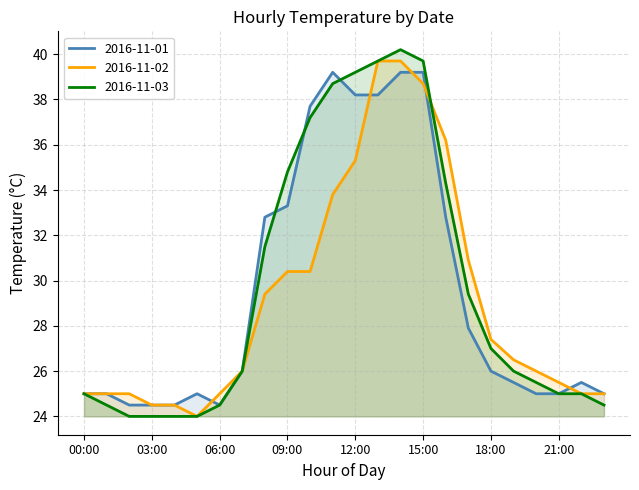

Which series changed the most between 11:00 and 14:00?

2016-11-02